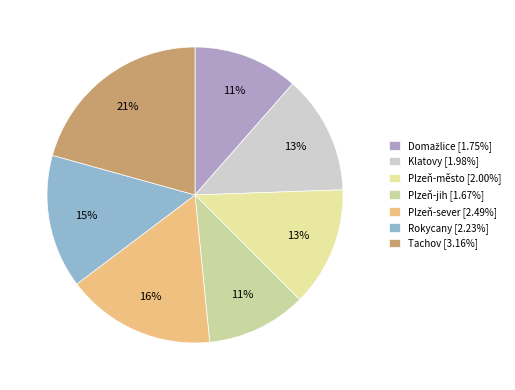

Is Rokycany the majority of the pie?

No